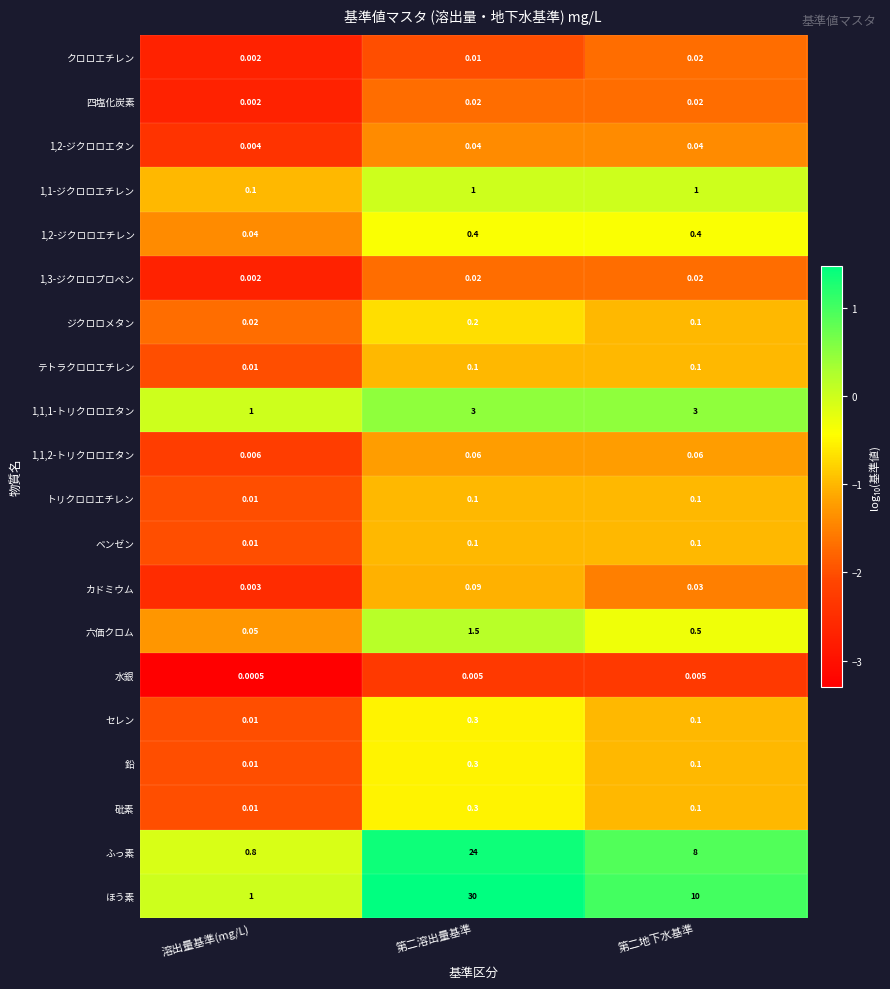

At which category is the sum across all series the highest?

第二溶出量基準